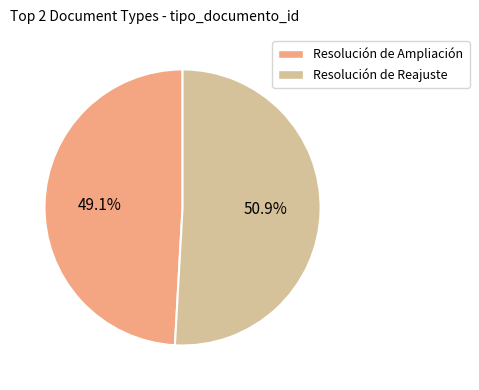

How many segments does this pie chart have?

2